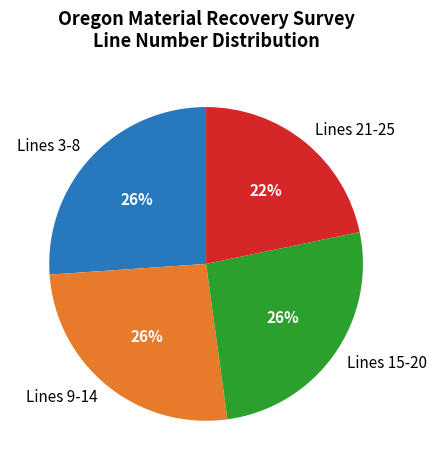

Which category has the smallest portion of the pie?

Lines 21-25